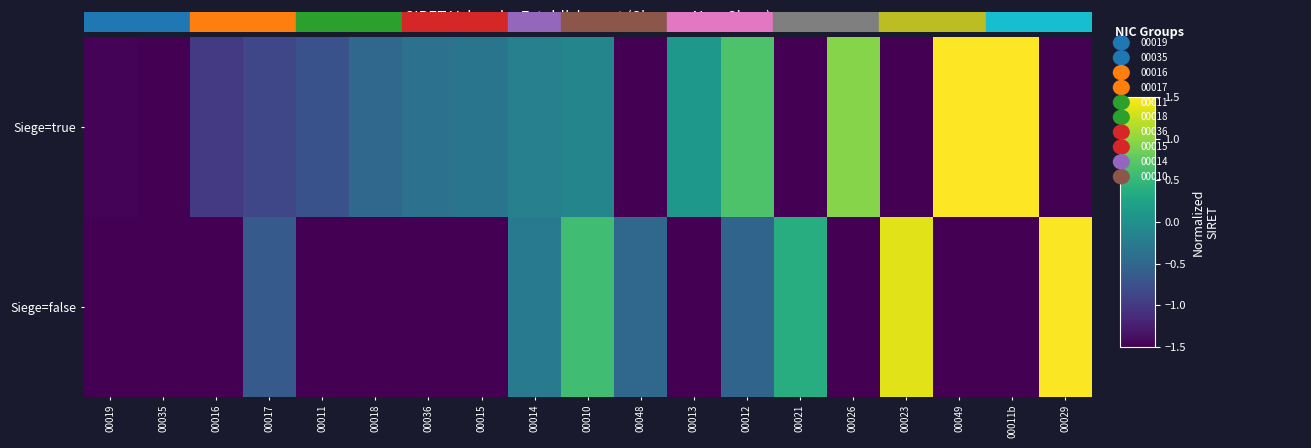

List the series in order of their peak value, highest first.

Siege=true, Siege=false